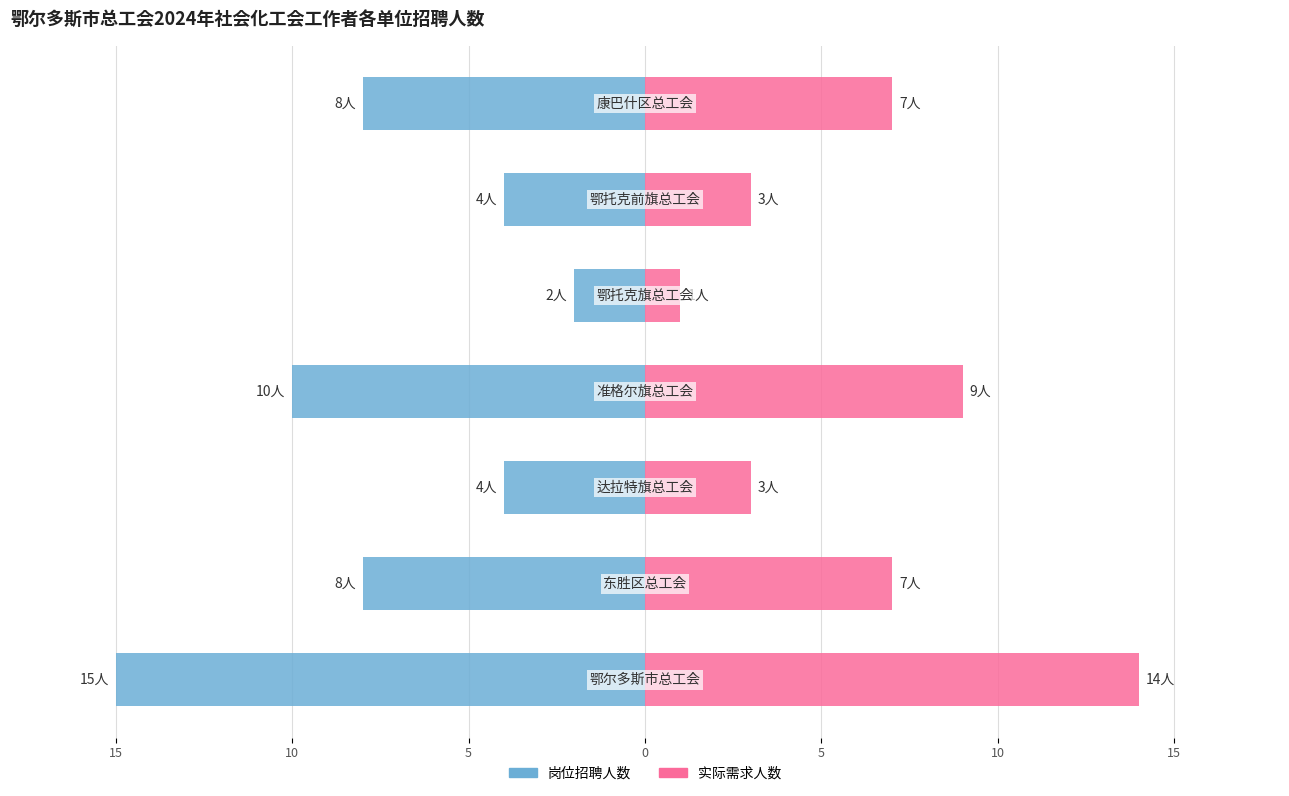

How many 各单位岗位1 values are between -10 and -4?

5